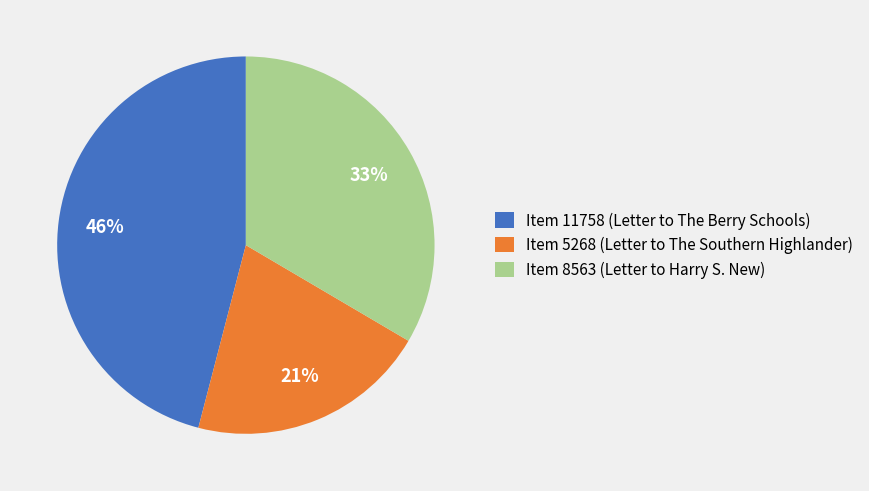

Is the sum of Item 11758 (Letter to The Berry Schools) and Item 8563 (Letter to Harry S. New) greater than half?

Yes